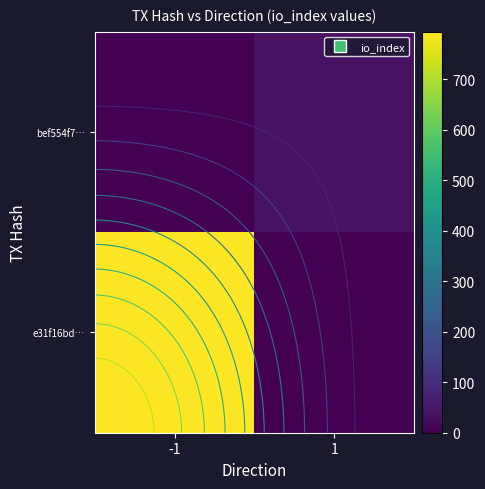

Is it true that e31f16bd… equals 0 at 1?

True